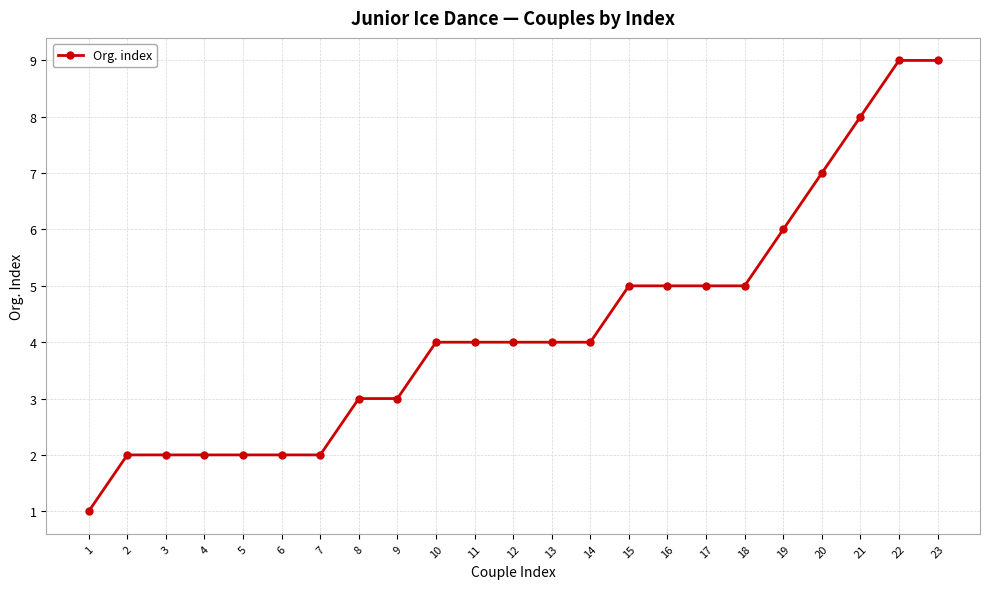

What is the smallest value displayed?

1